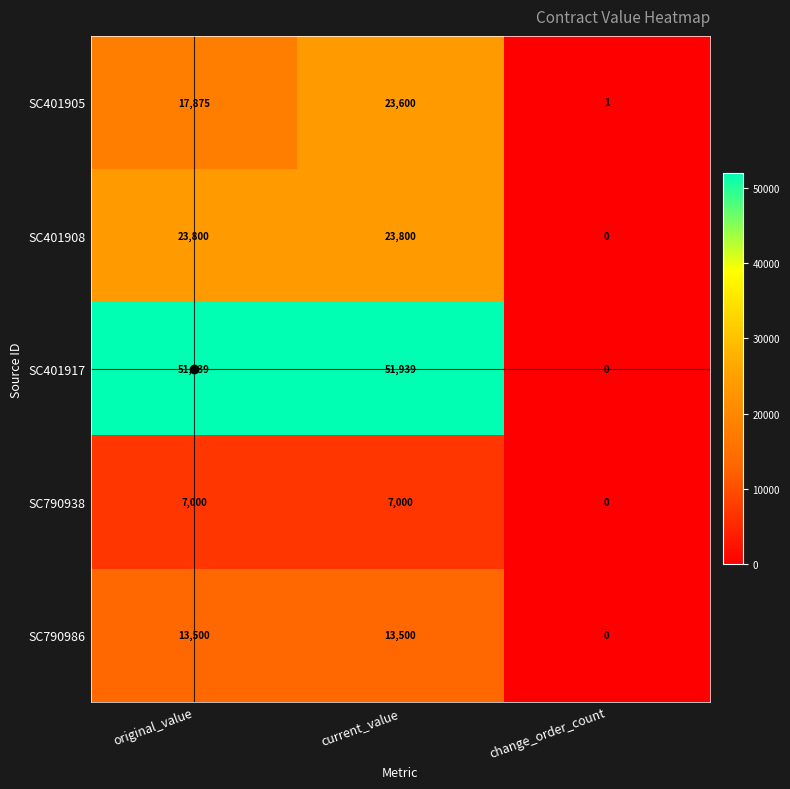

The SC790938 series shows 7000 at current_value. True or false?

True